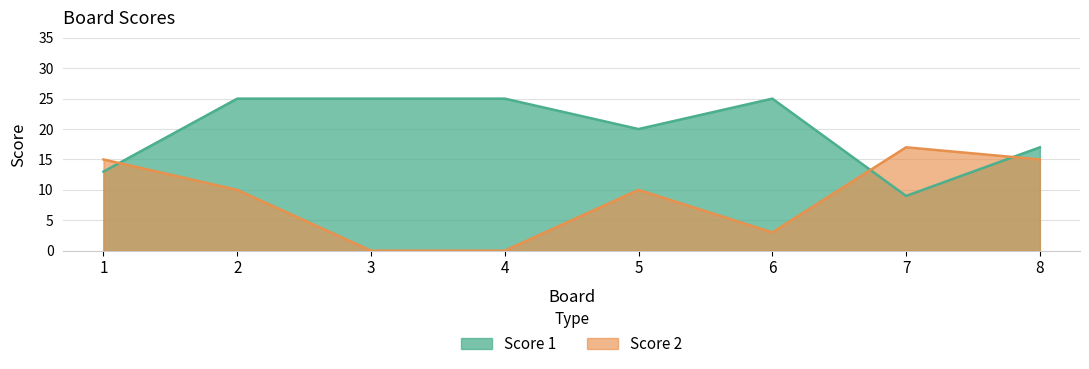

The Score 2 series shows 27 at 7. True or false?

False